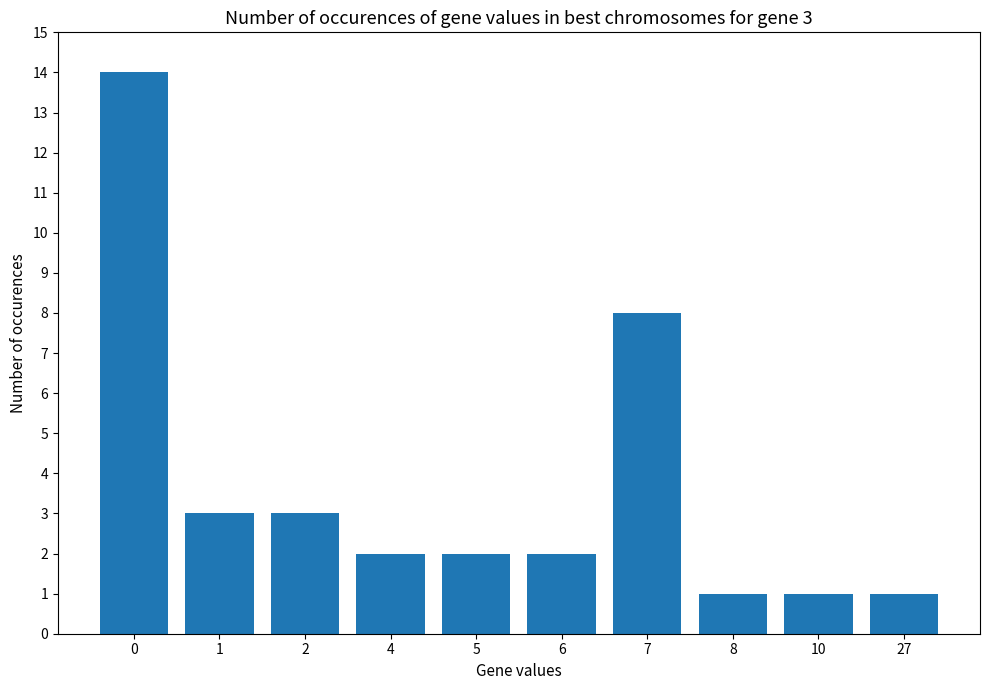

The value at 7 is 8. True or false?

True